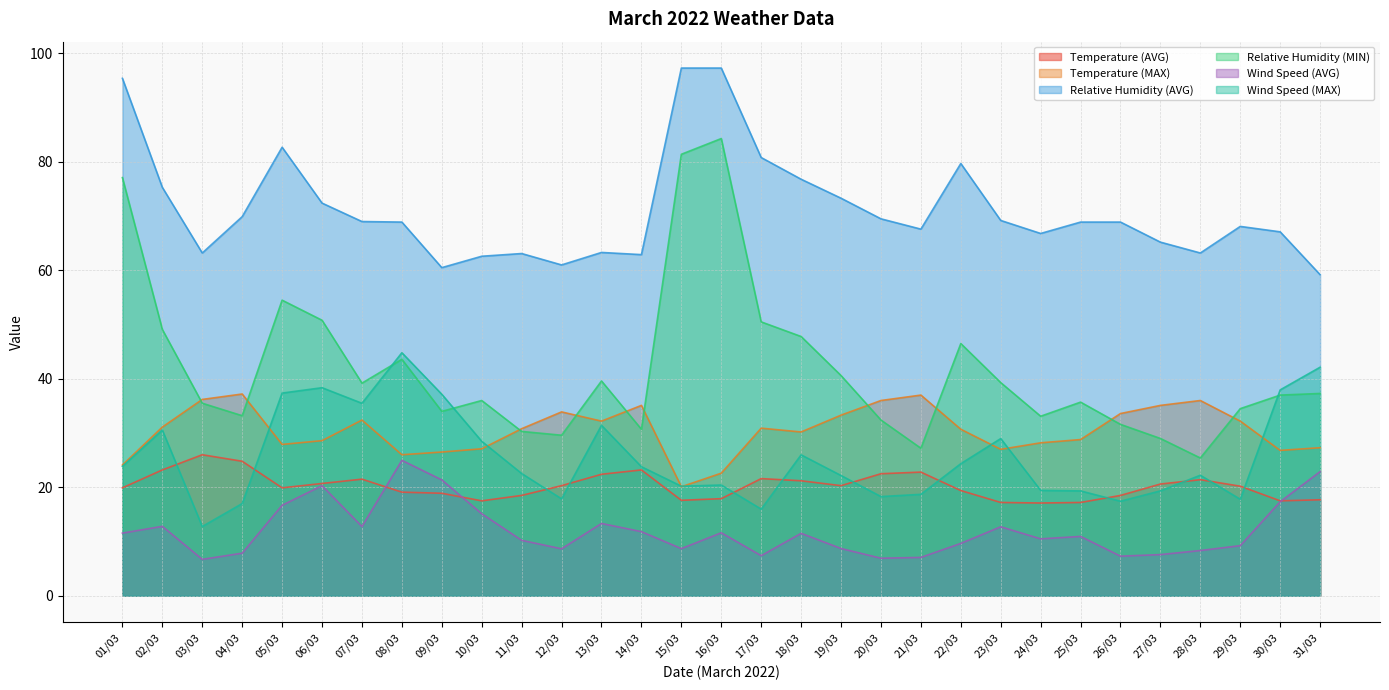

At how many categories does at least one series exceed 79?

6